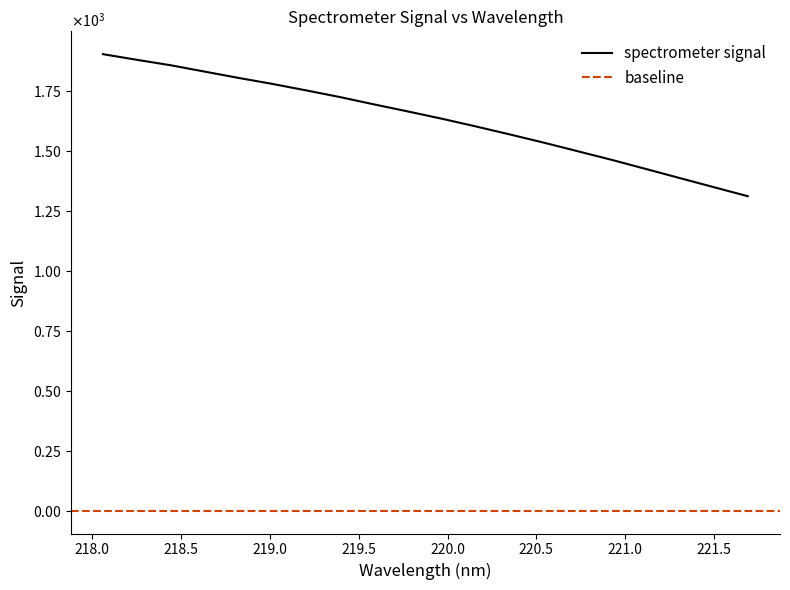

What is the value of the 7th point from the left?

1750.6